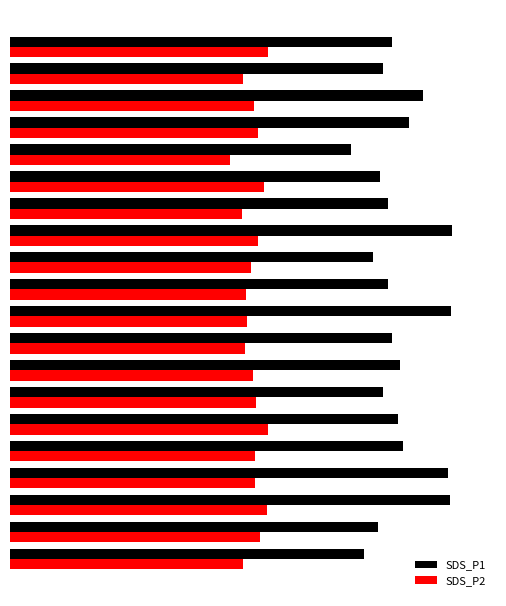

What is the average value of the SDS_P1 series?

41.0